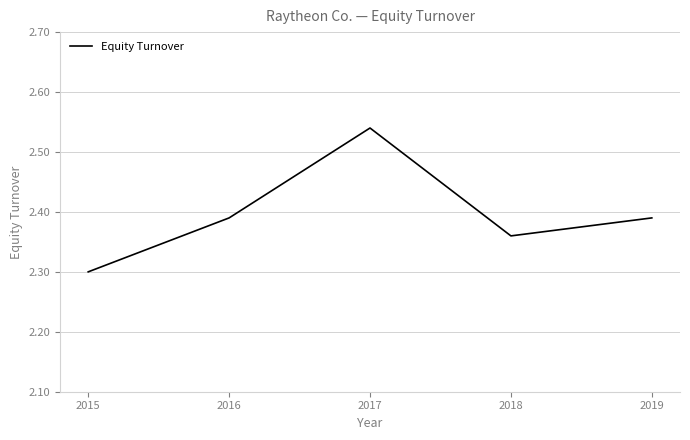

How many lines are shown in the chart?

1